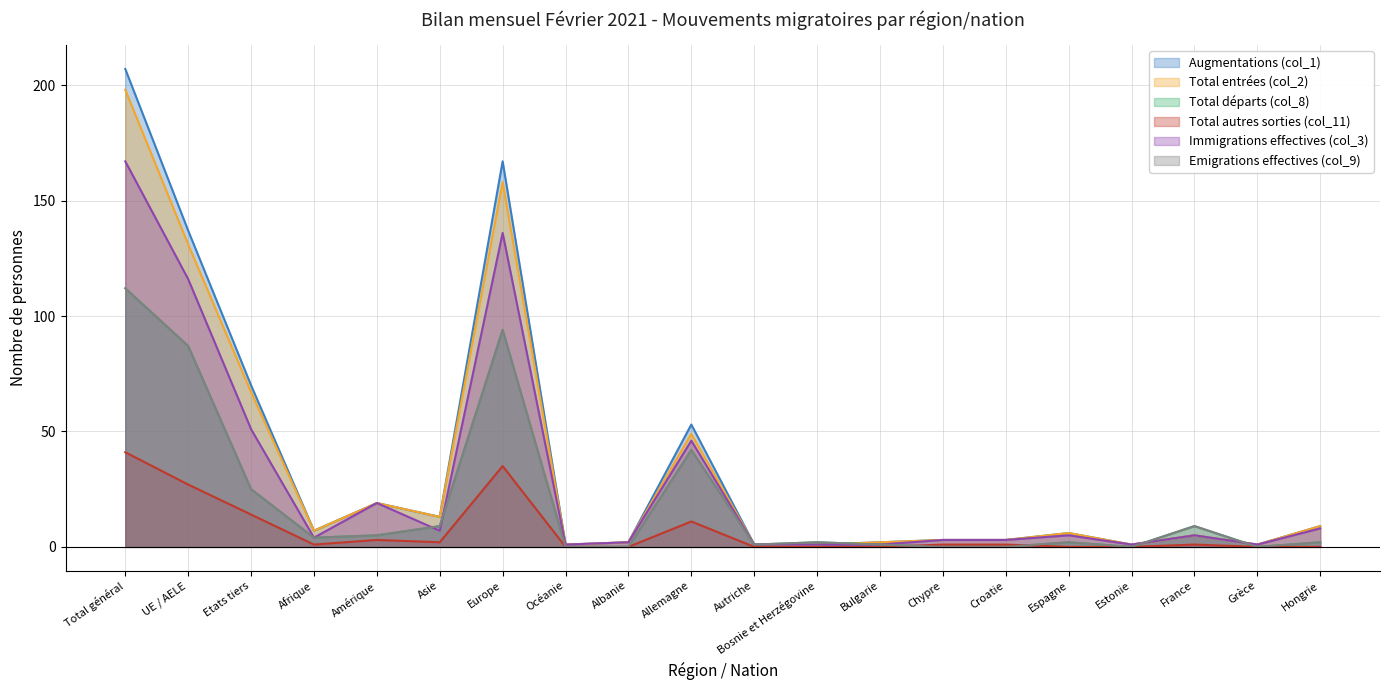

How many data points in Total autres sorties (col_11) are above 1?

7